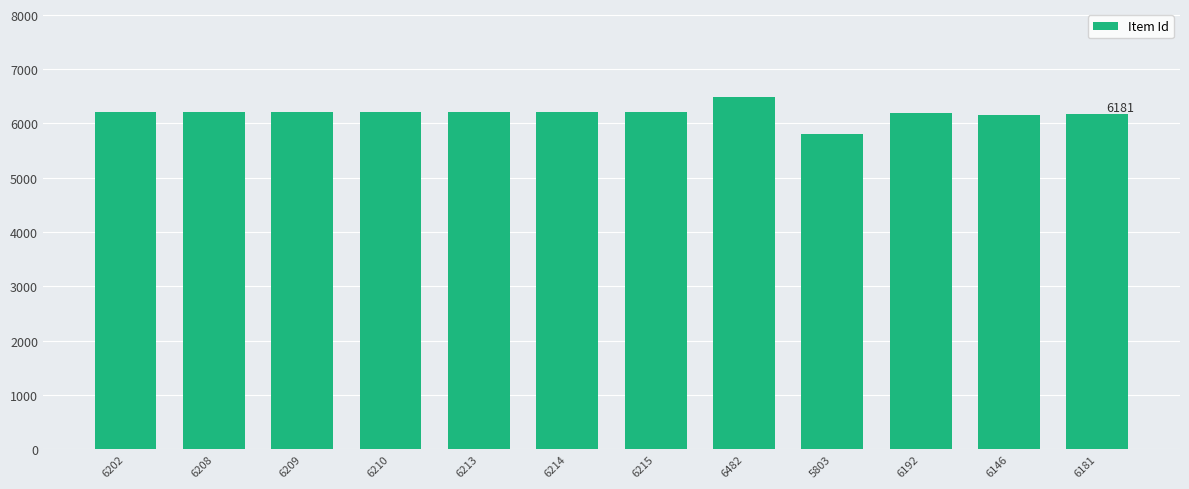

Approximately how many times larger is the value at 6202 compared to 6214?

1.0